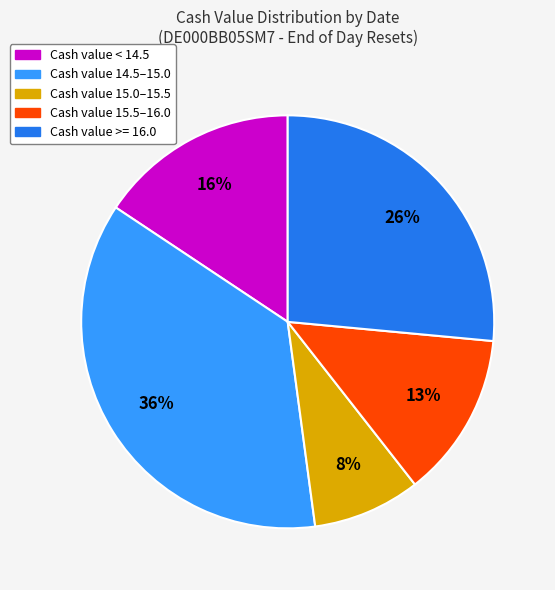

How many slices are in this pie chart?

5